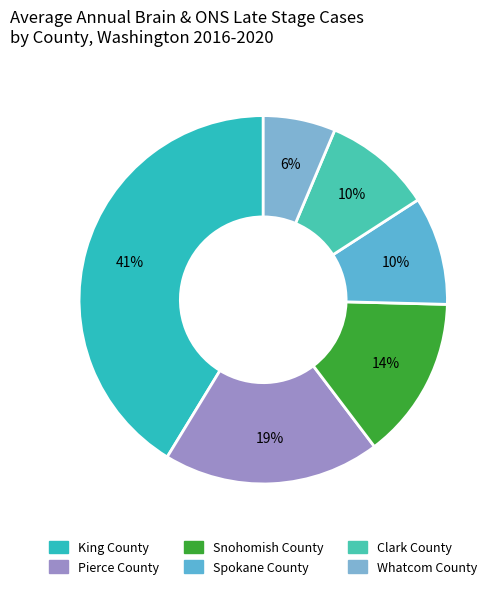

To the nearest percent, what is the average slice percentage?

17%